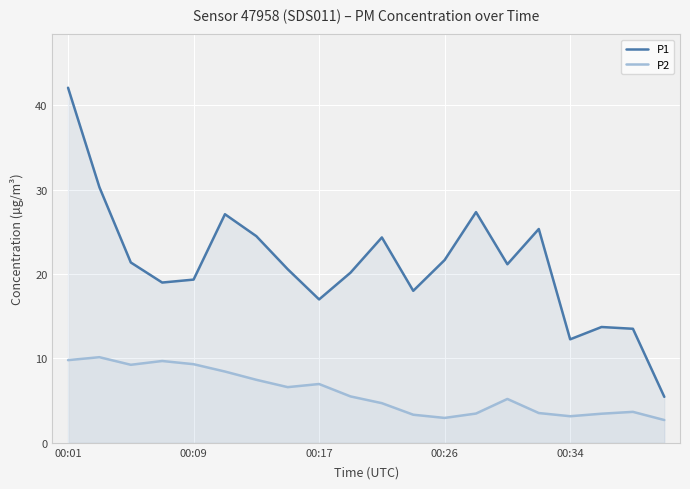

Which category has the highest value in the P1 series?

00:01